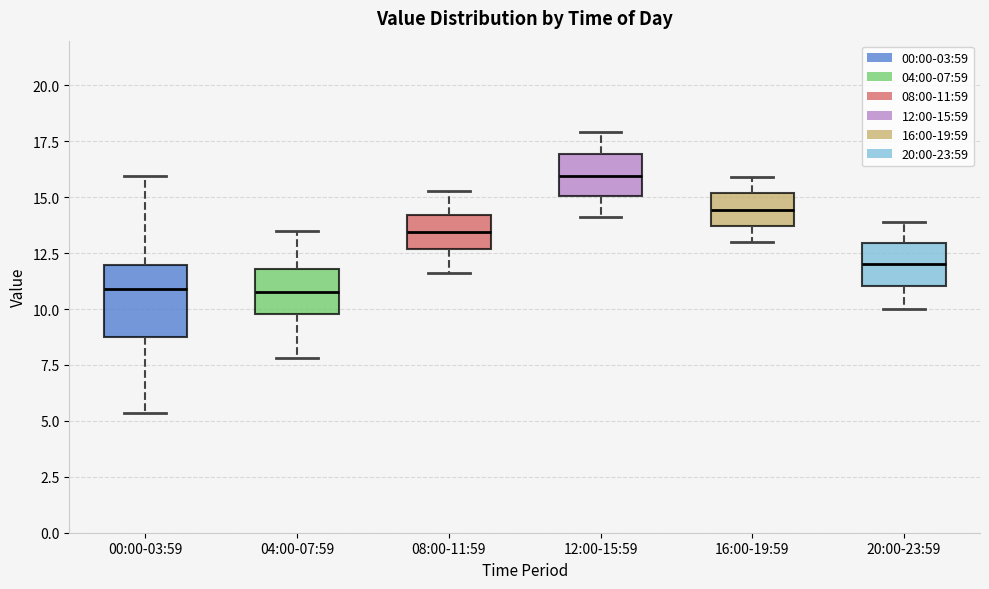

Which box has the highest median line?

12:00-15:59